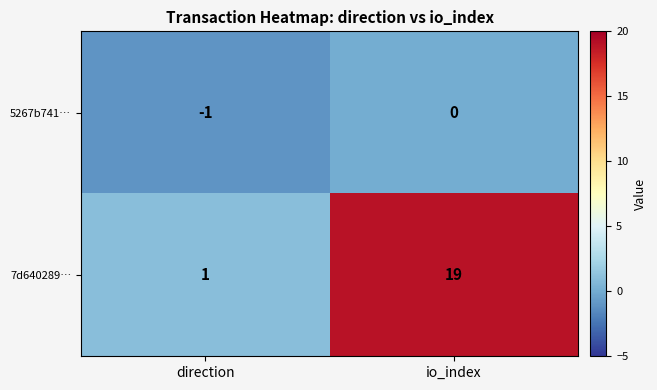

Which series has the largest total across all categories?

7d640289…